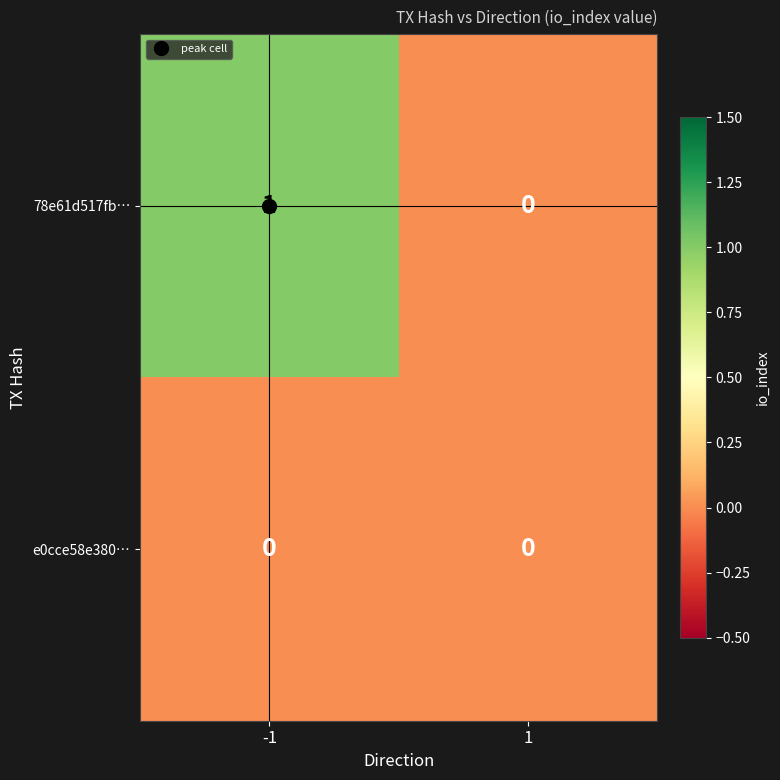

Is it true that 78e61d517fb… equals 1 at -1?

True